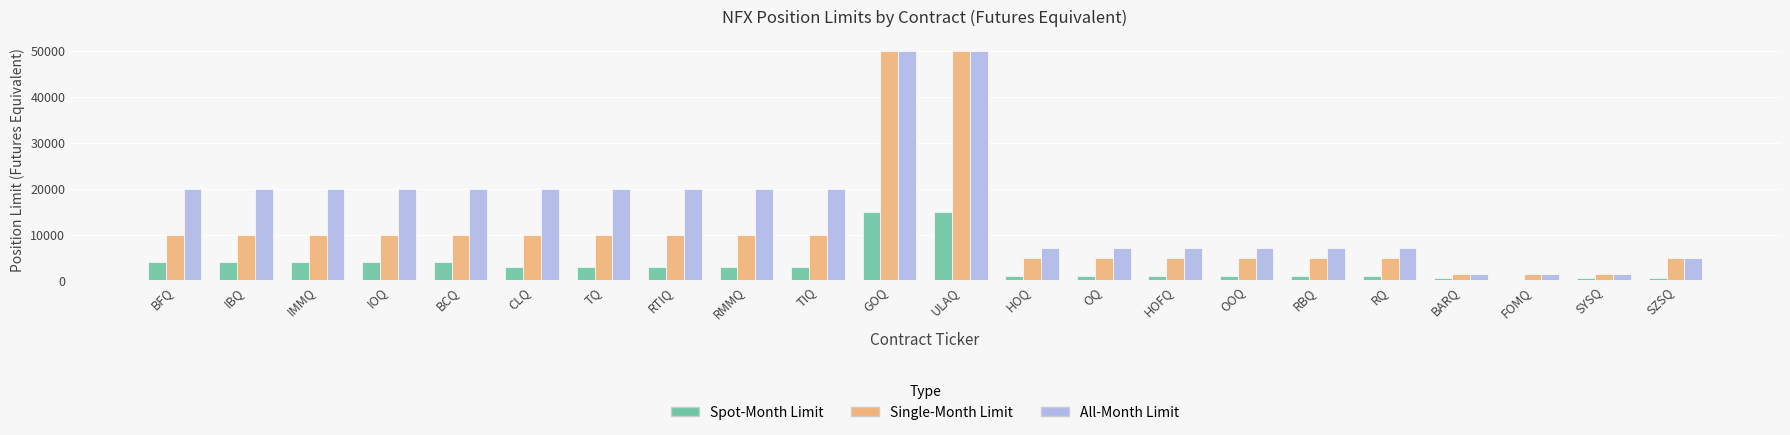

Which series changed the most between TIQ and FOMQ?

All-Month Limit